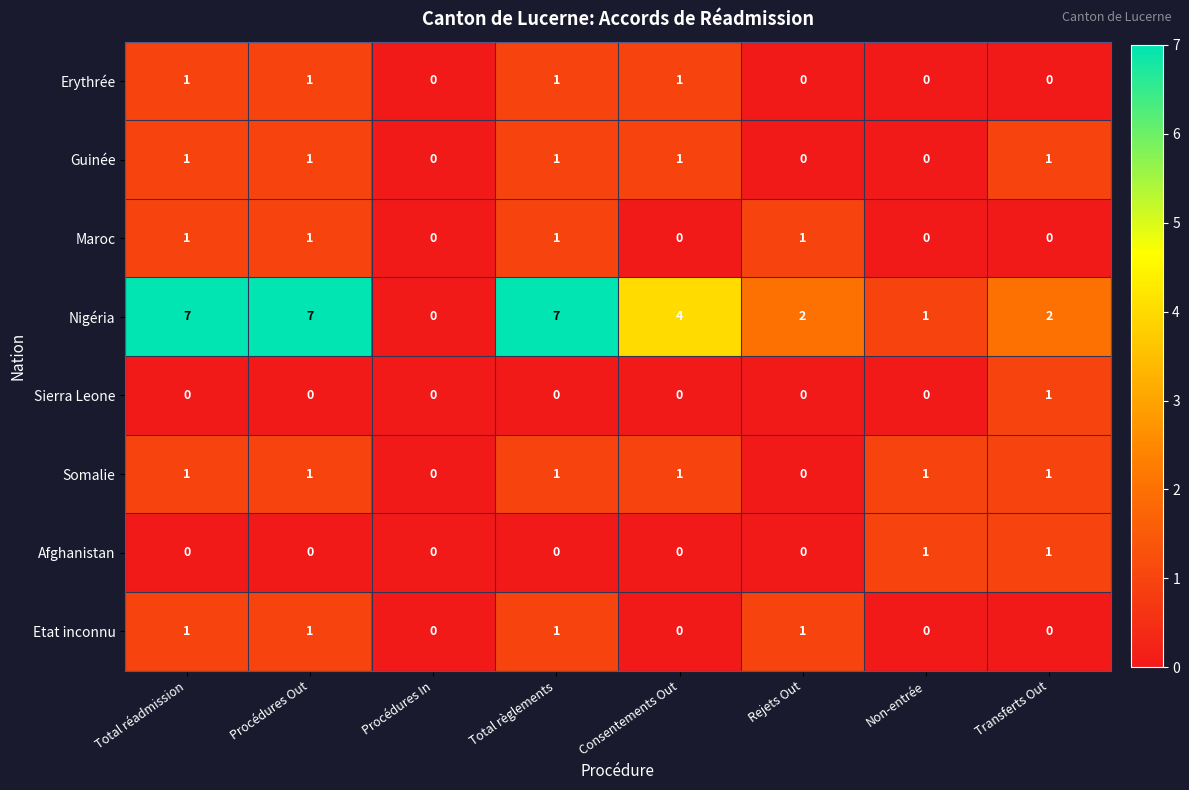

True or false: Erythrée has a value of 0 at Consentements Out.

False